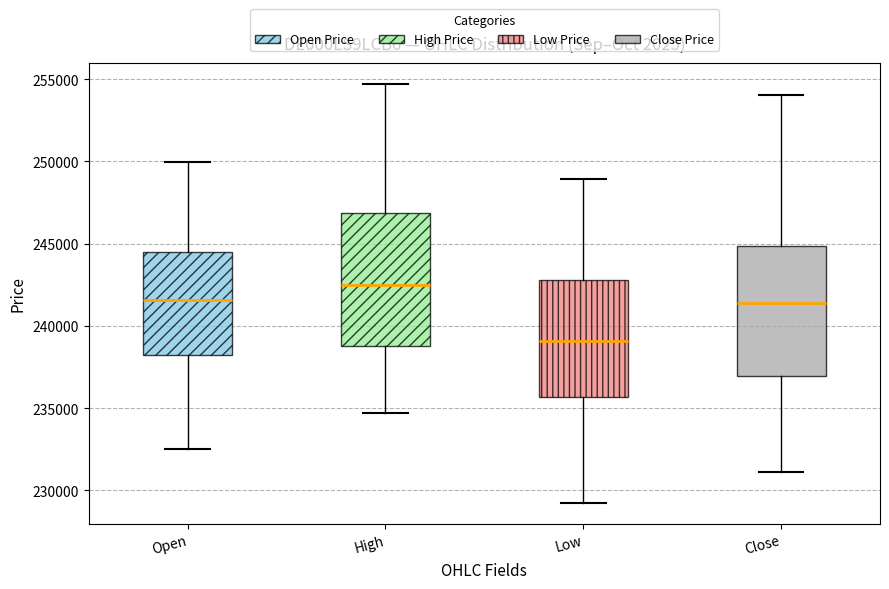

Reading left to right, read every box against the y-axis: the position of its median line, the range the box covers, and the ends of its whiskers. The values are not printed on the chart, so give them approximately, as read against the axis.

Open: median 241500, box 238000 to 244500, whiskers 232500 to 250000
High: median 242500, box 239000 to 247000, whiskers 234500 to 254500
Low: median 239000, box 235500 to 243000, whiskers 229000 to 249000
Close: median 241500, box 237000 to 245000, whiskers 231000 to 254000